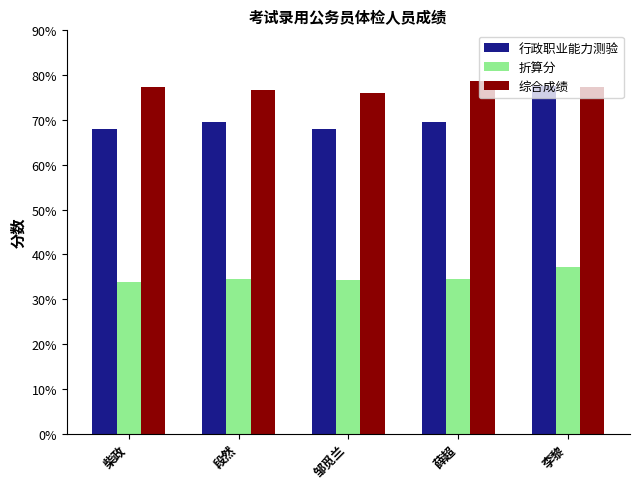

The 折算分 series shows 8.5 at 薛超. True or false?

False